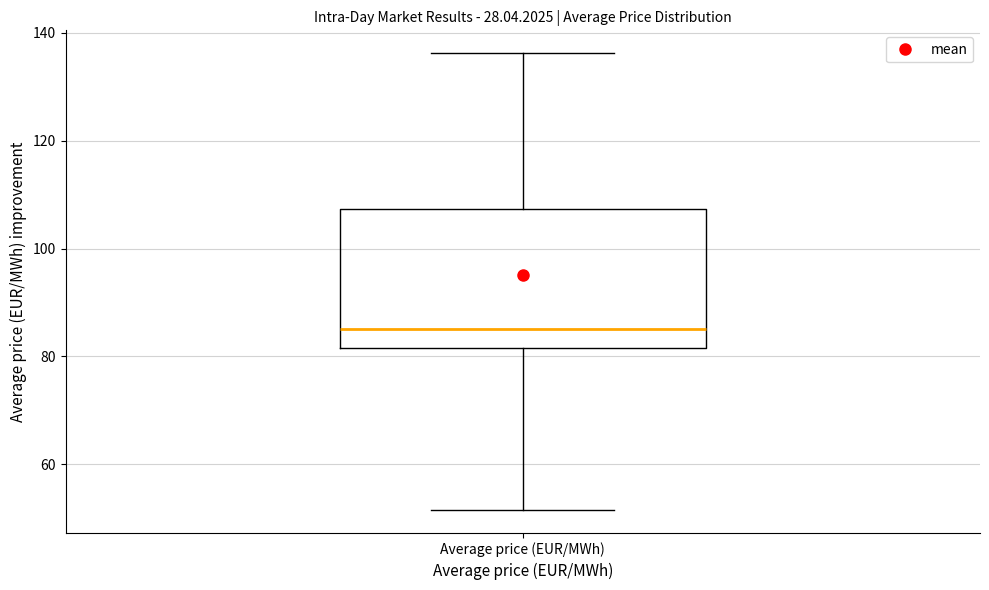

Transcribe this box plot: give where the median line is, the range the box spans, and where the two whiskers end, as read against the y-axis. The values are not printed on the chart, so give them approximately, as read against the axis.

median 86, box 82 to 108, whiskers 52 to 136